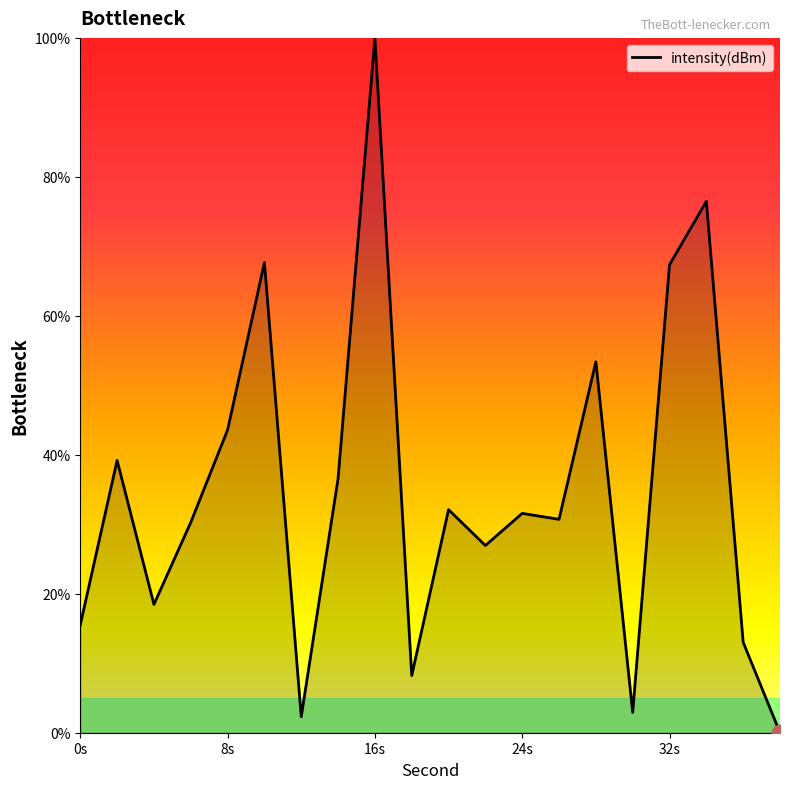

What is the maximum value shown in the chart?

100.0